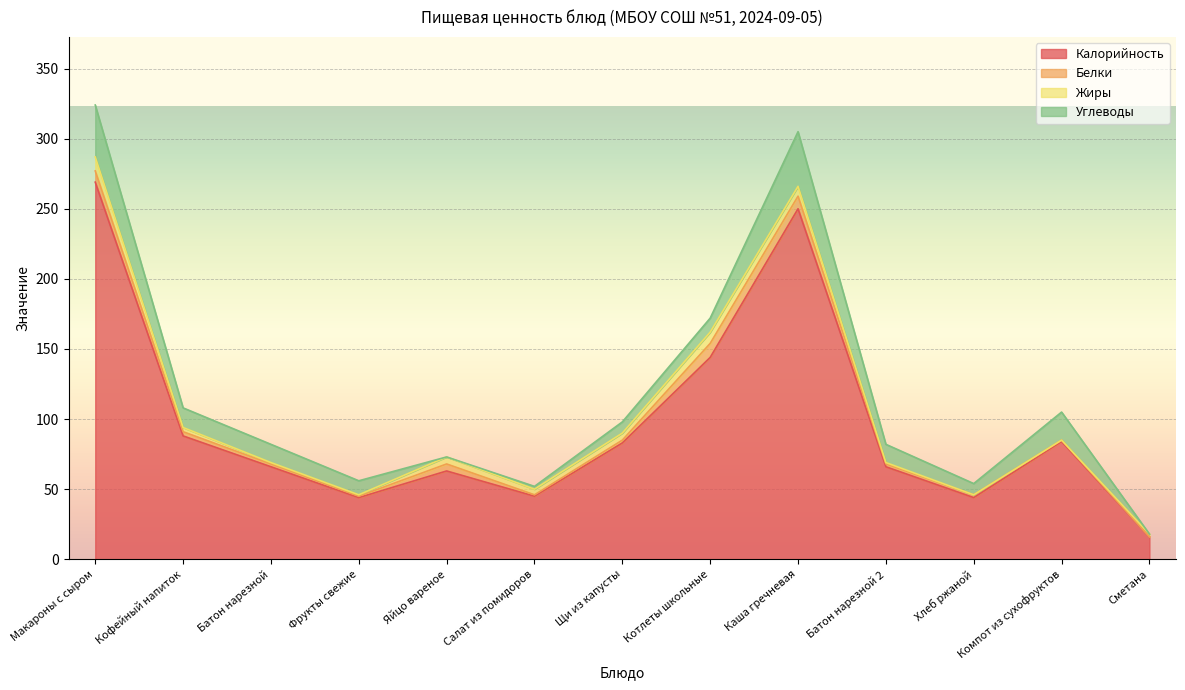

How many data points in Белки are less than 2?

4